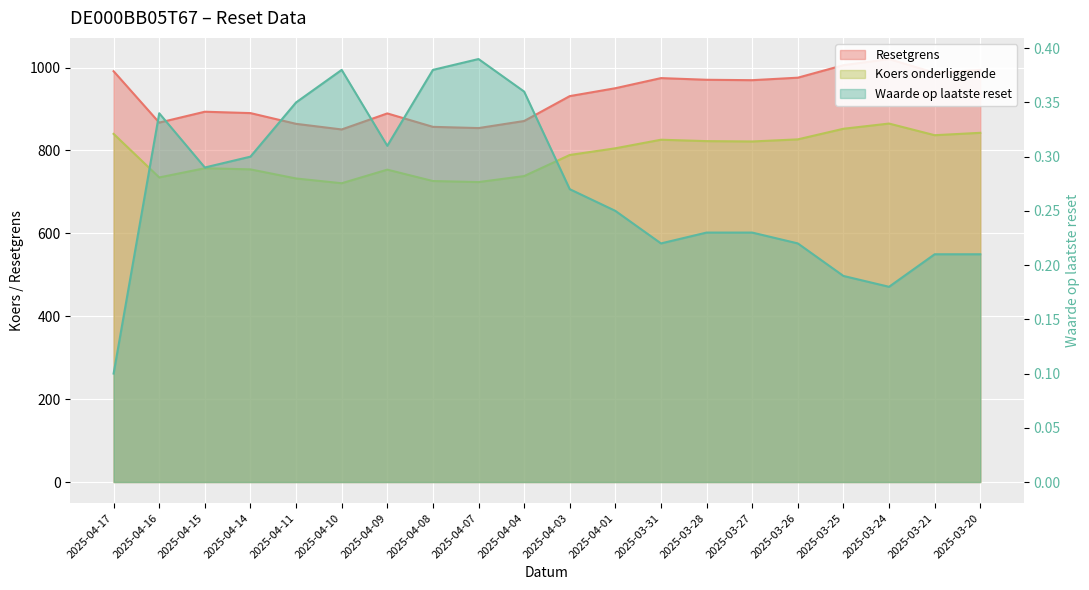

At which label does Resetgrens reach its peak?

2025-03-24